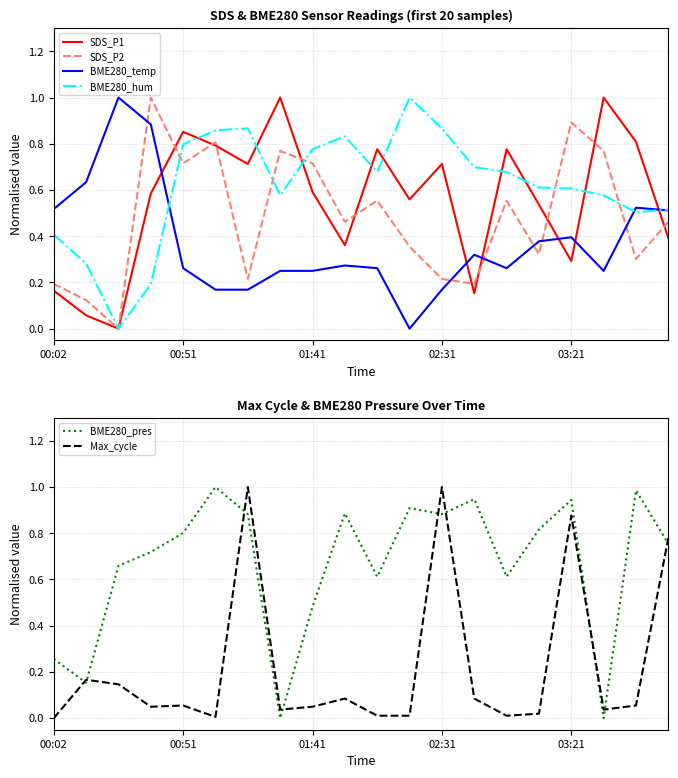

List the series in order of their peak value, lowest first.

BME280_temp, SDS_P2, SDS_P1, BME280_hum, BME280_pres, Max_cycle